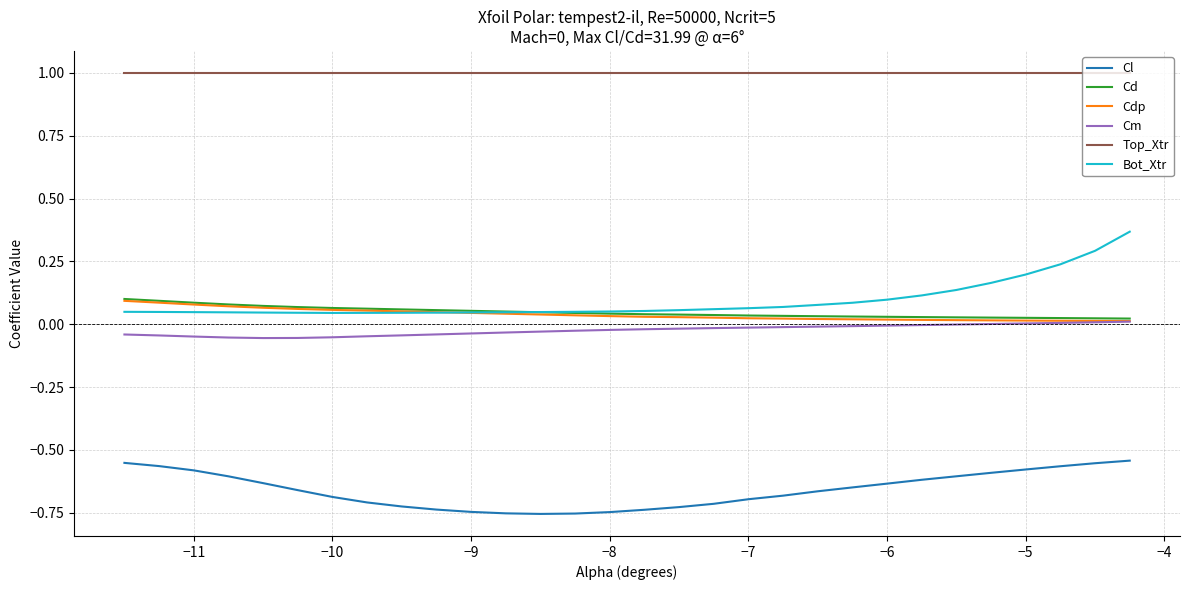

How many lines are shown in the chart?

6